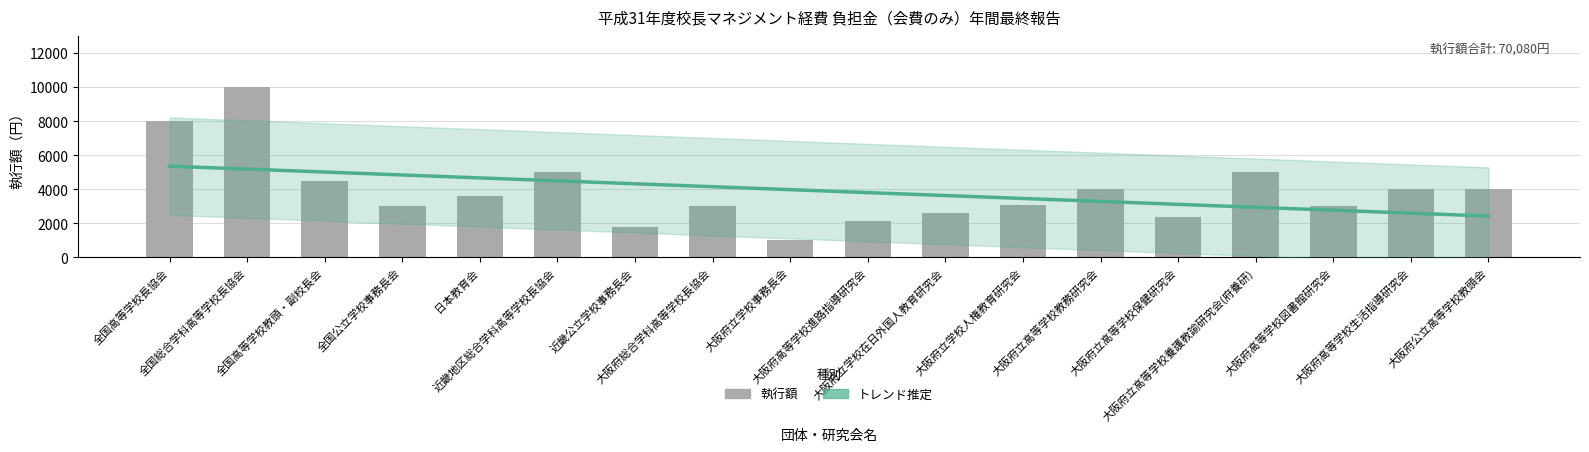

At which label is 執行額 closest to 5500?

近畿地区総合学科高等学校長協会